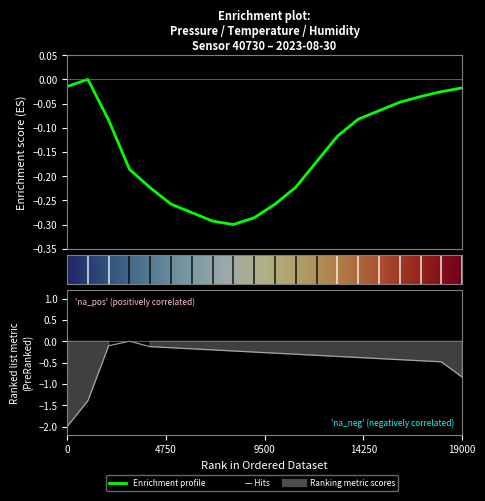

How many lines are shown in the chart?

2